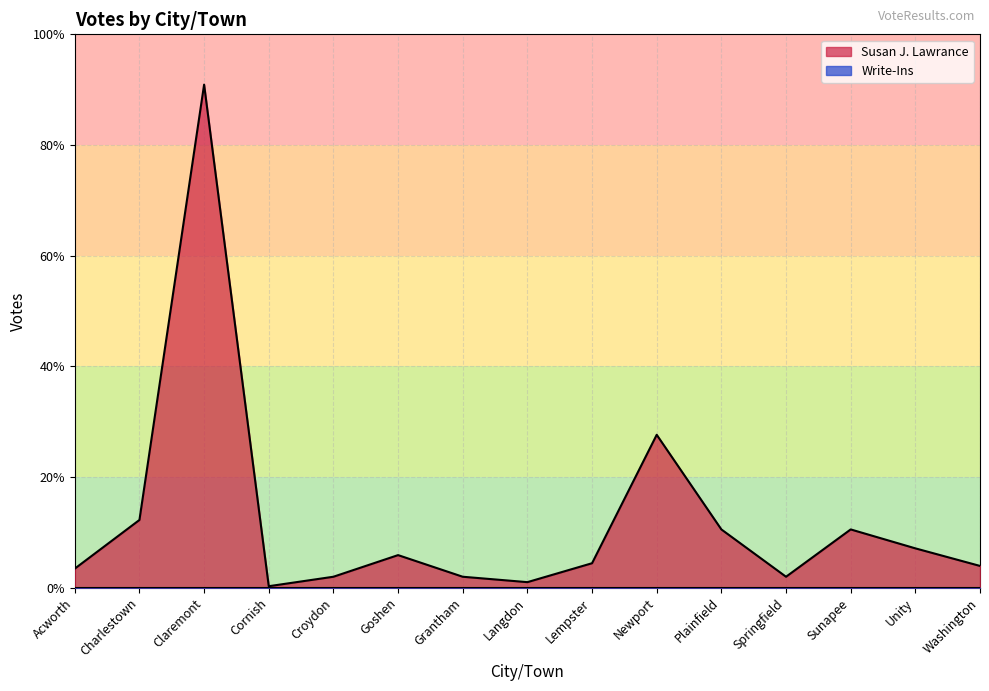

How many categories are shown in the chart?

15